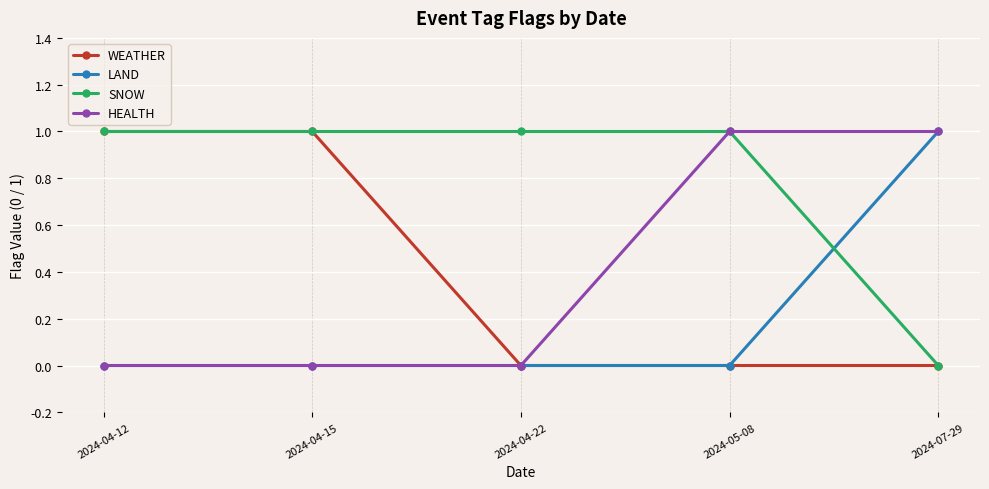

Which series ends up on top after the final intersection of LAND and SNOW?

LAND